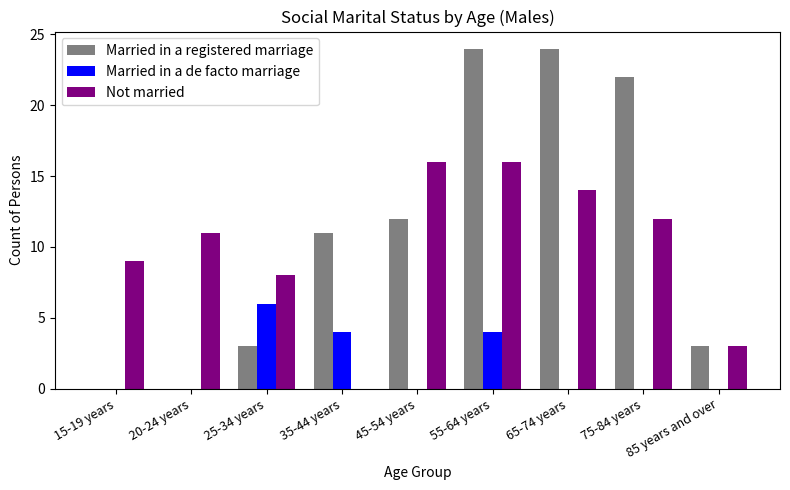

What is the maximum value for Not married?

16